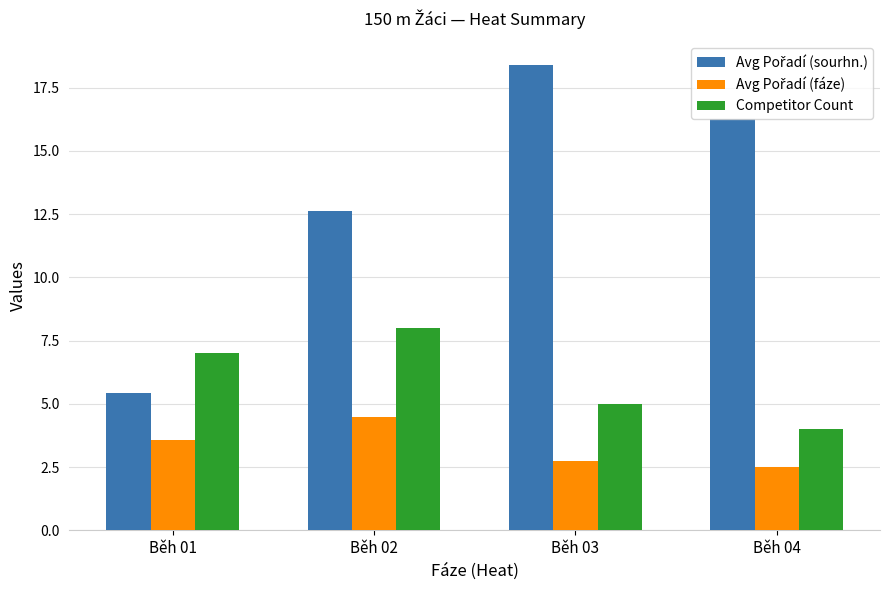

What is the difference between the Competitor Count values at Běh 01 and Běh 03?

2.0